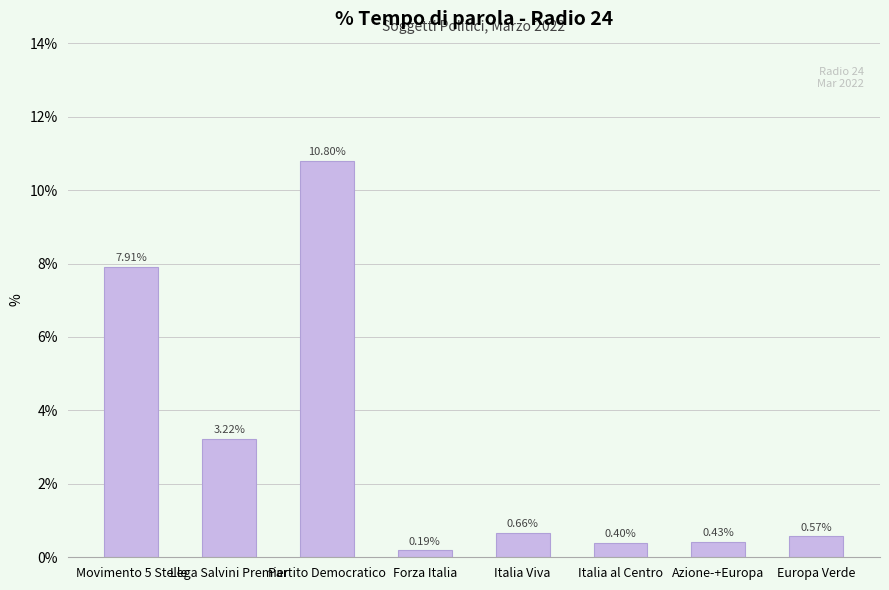

True or false: the data shows 7.9 at Movimento 5 Stelle.

True